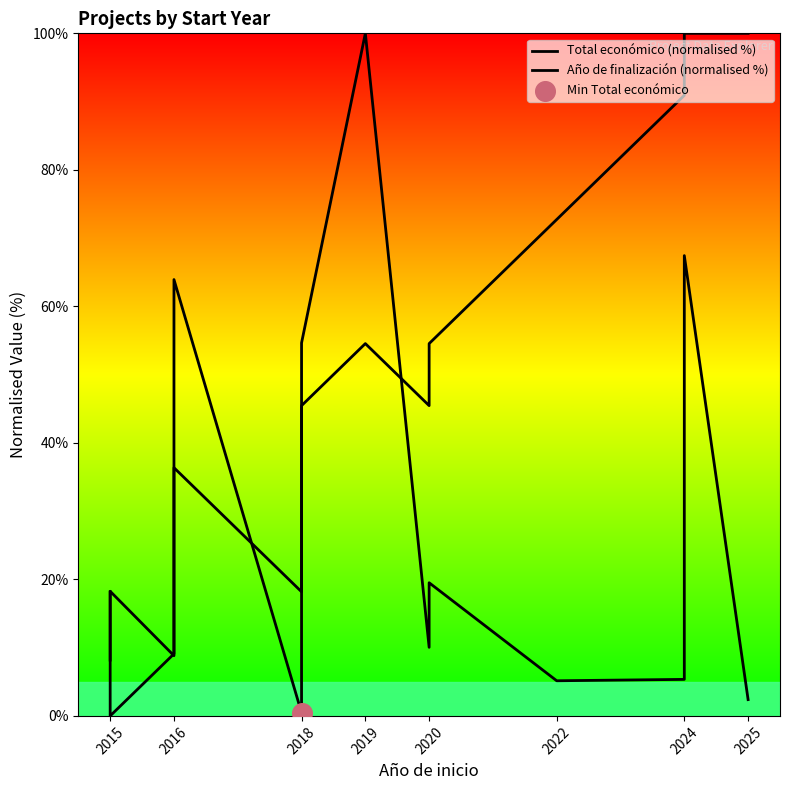

Which series contains the highest Y value?

Total económico (normalised %)